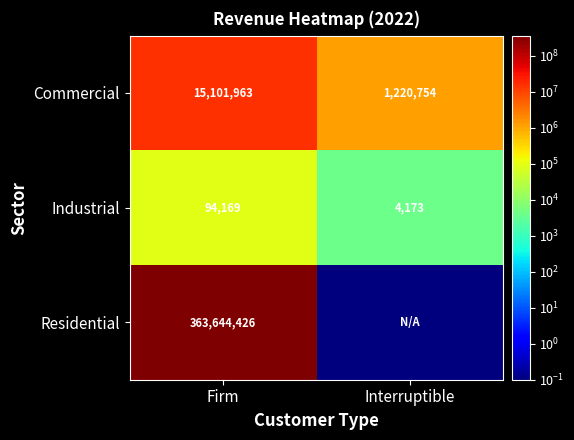

True or false: Commercial has a value of 430312.2 at Interruptible.

False